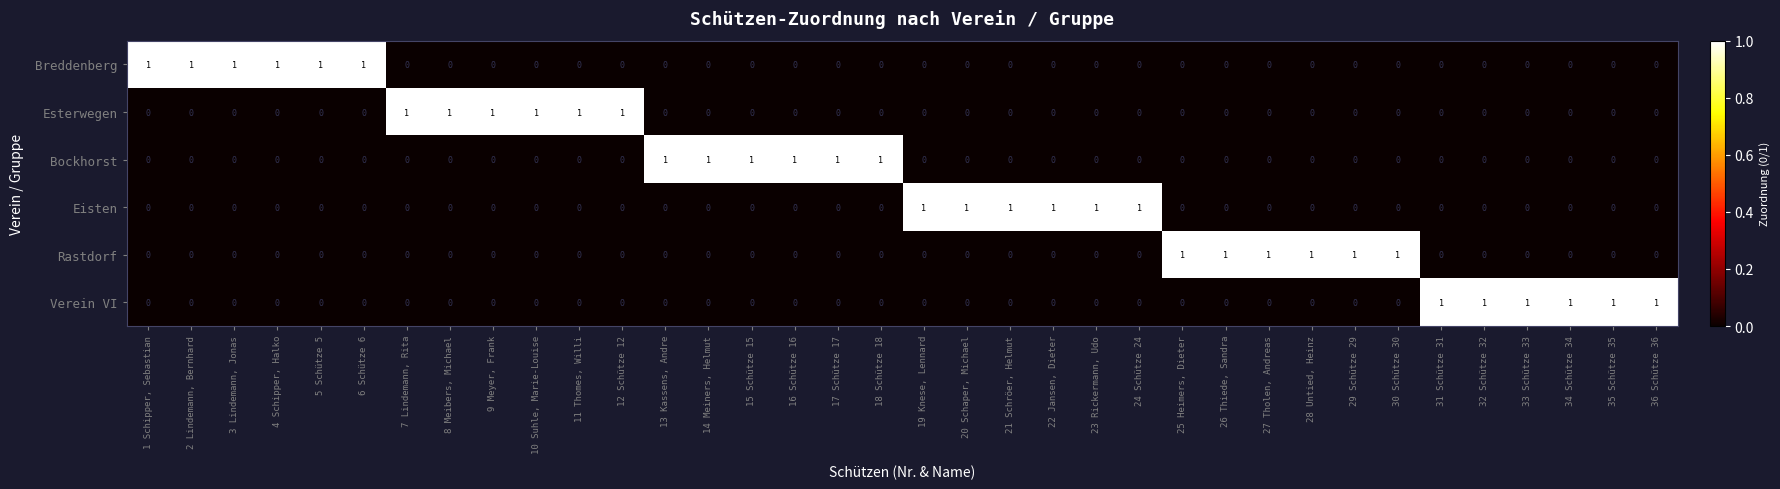

What is the sum of all Eisten values?

6